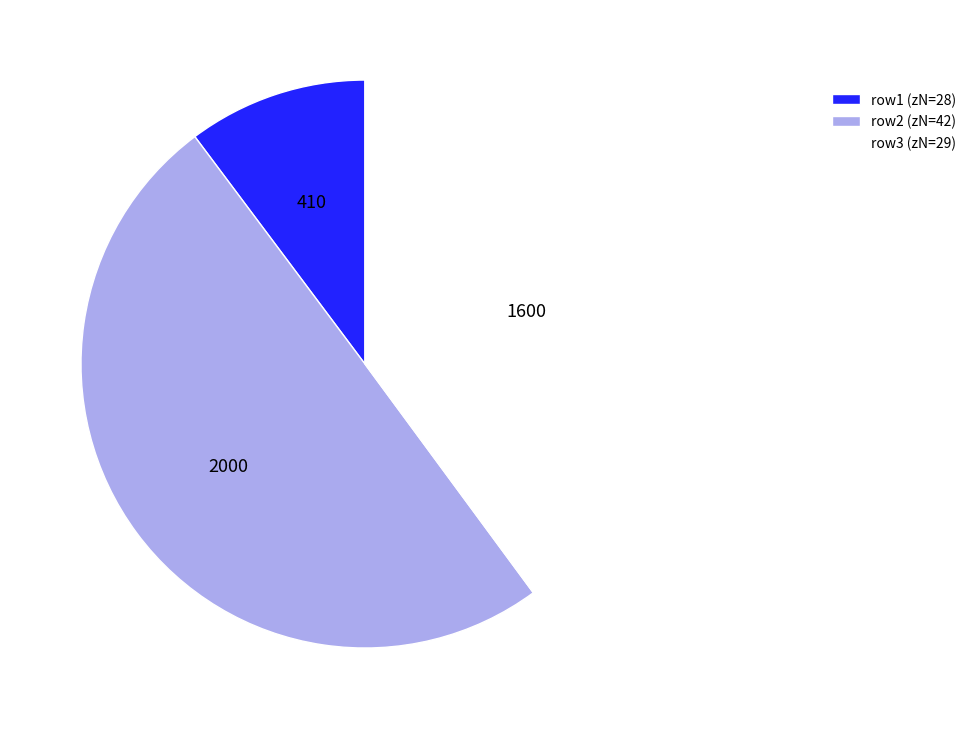

Is the sum of row2 (zN=42) and row1 (zN=28) greater than half?

Yes